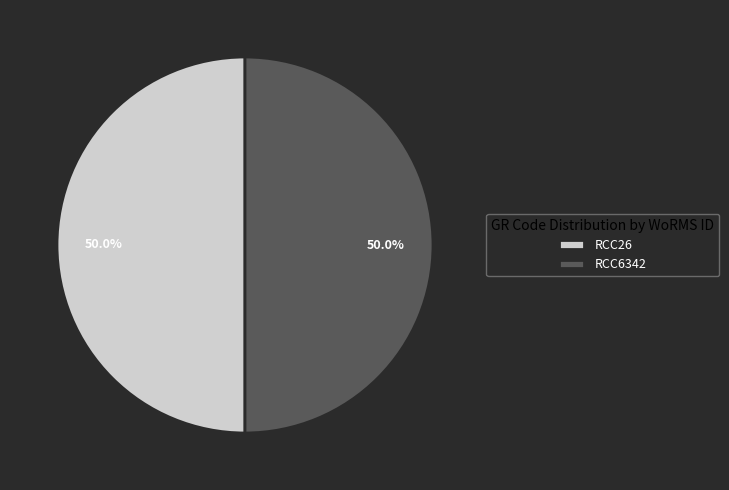

Is it true that RCC6342 is 59% of the pie?

False